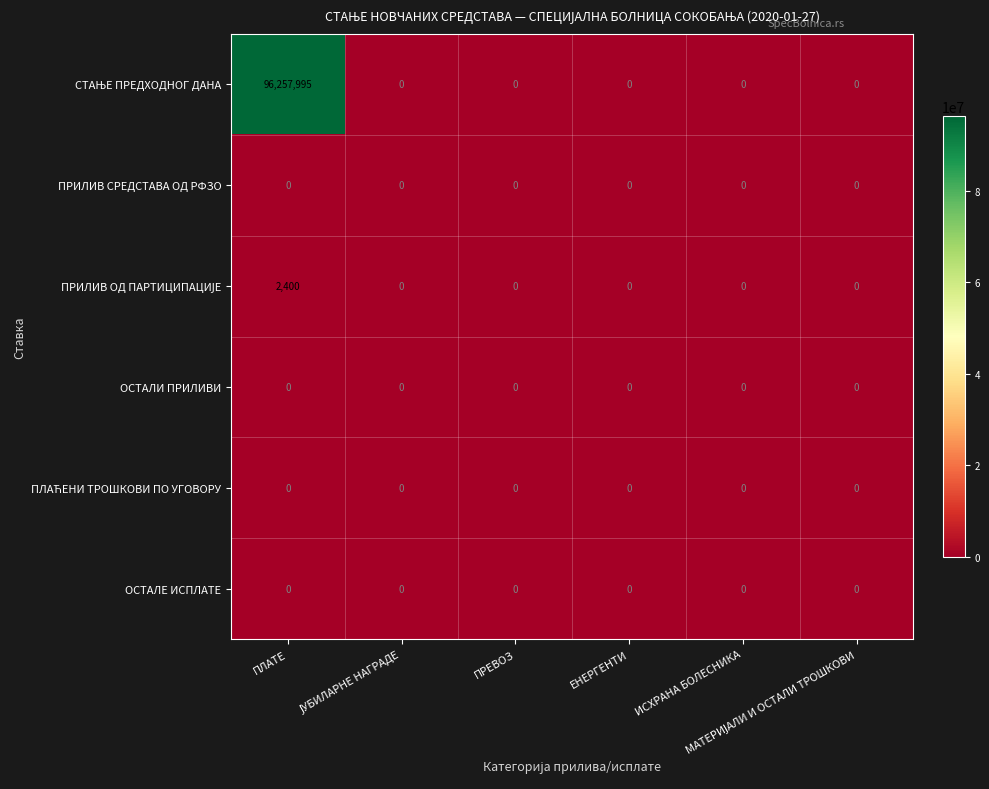

What is the maximum value shown in the chart?

96257995